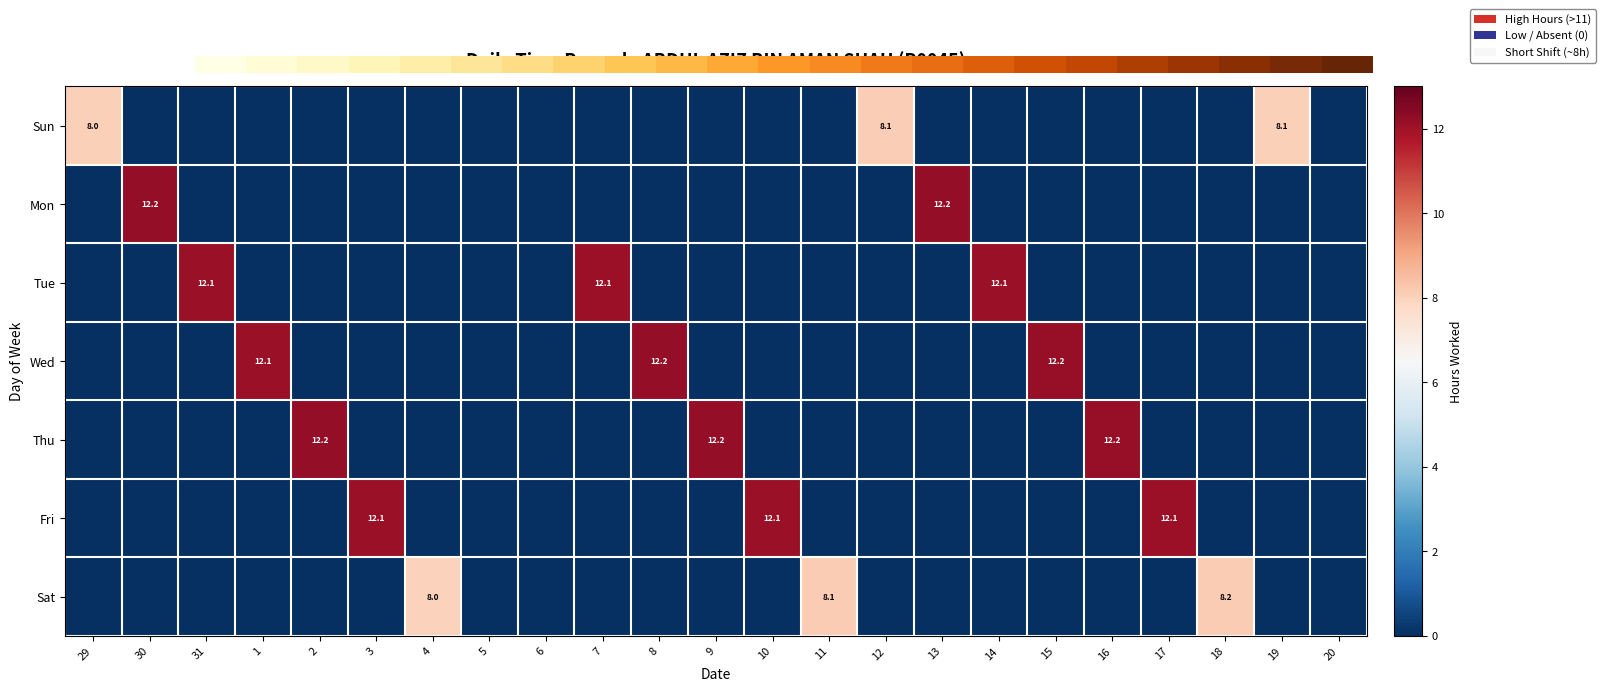

The value of Thu at 2 is 12.2. True or false?

True